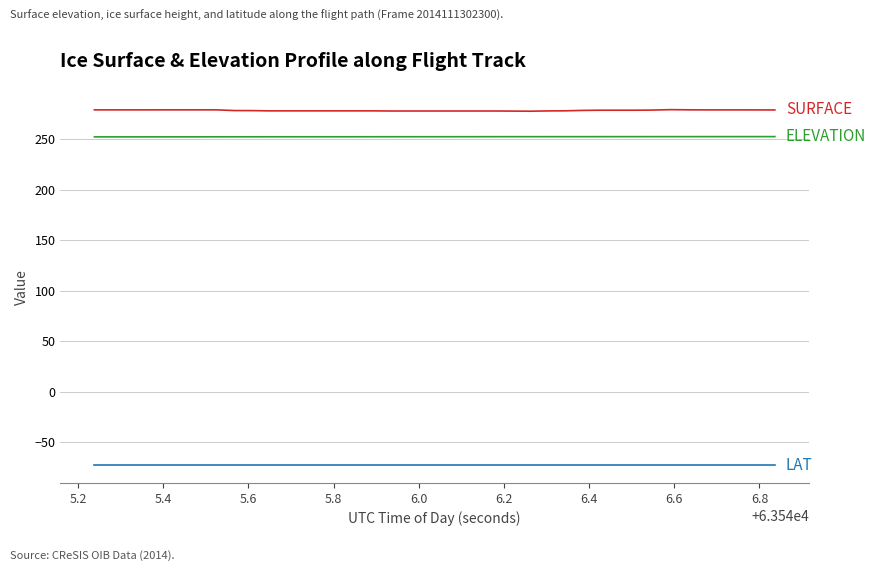

What is the smallest value displayed?

-72.9